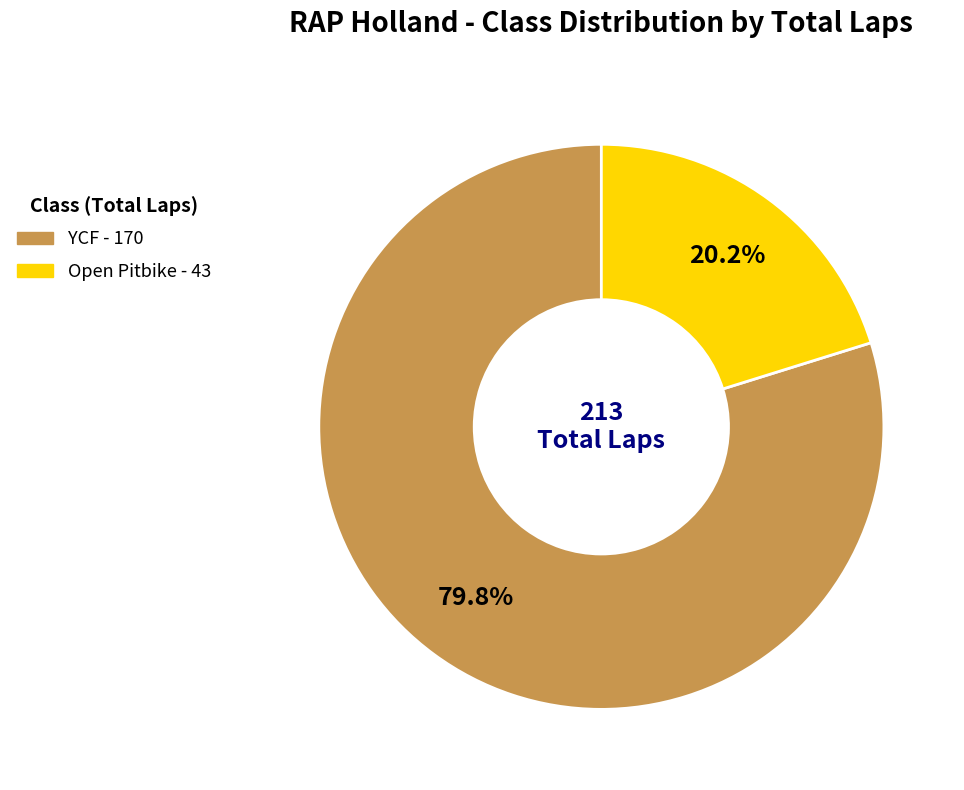

Is there a majority slice in this chart?

Yes